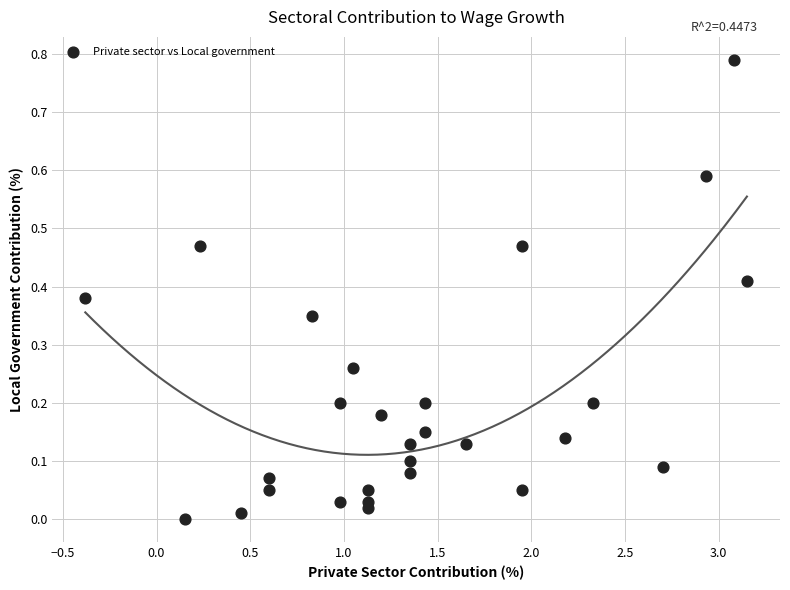

What is the range of X values (max minus min)?

3.5